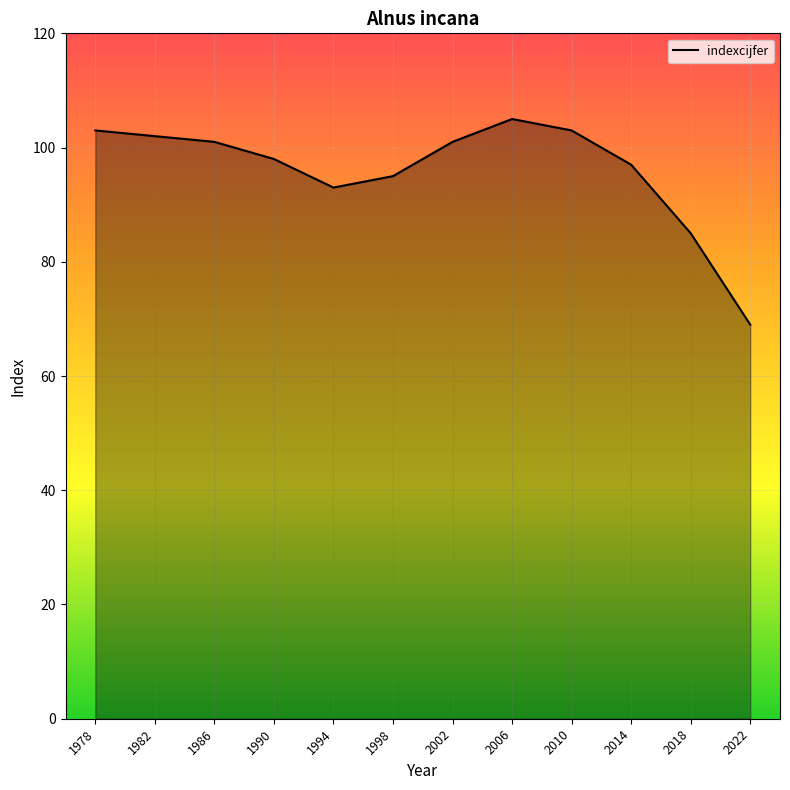

Approximately how many times larger is the value at 2018 compared to 1994?

0.9